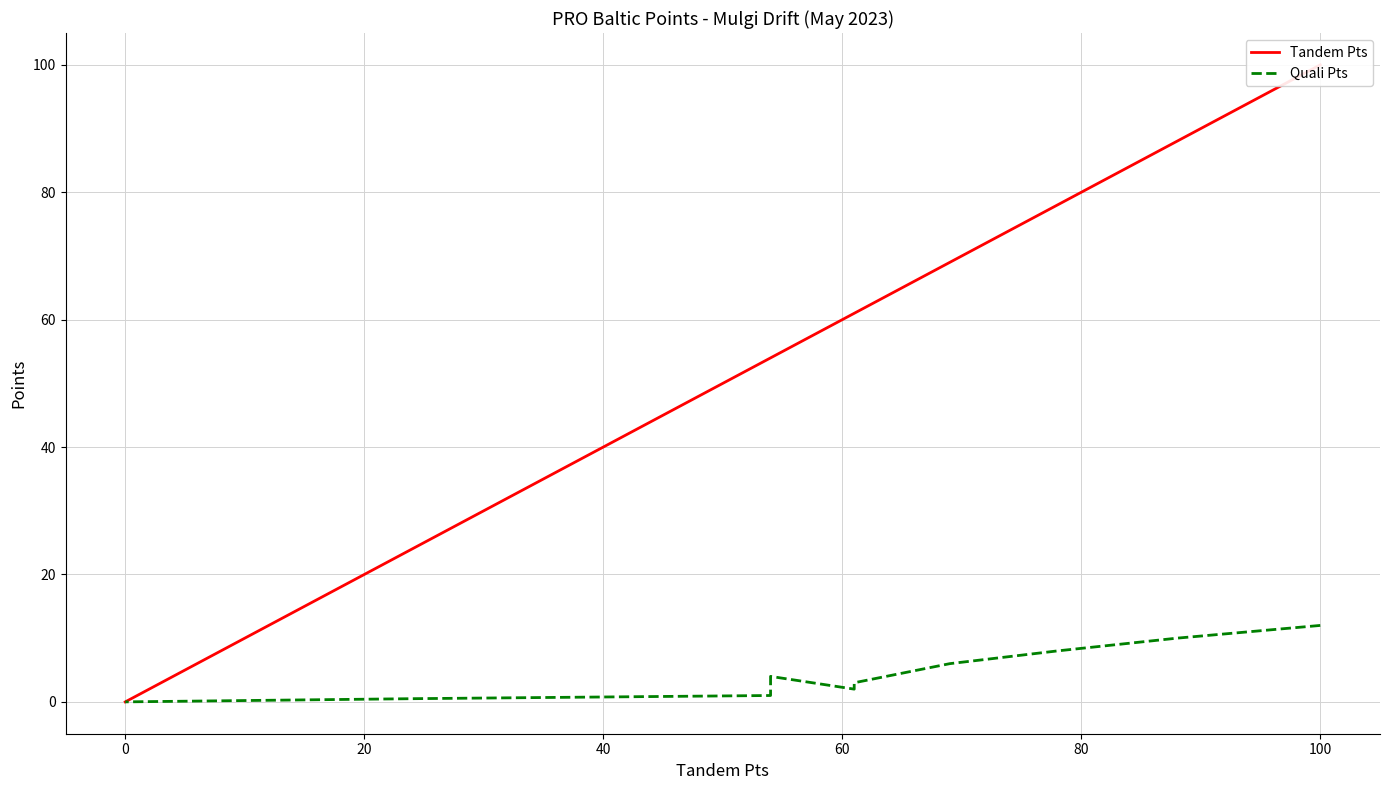

What is the label of the 3rd point from the left?

20